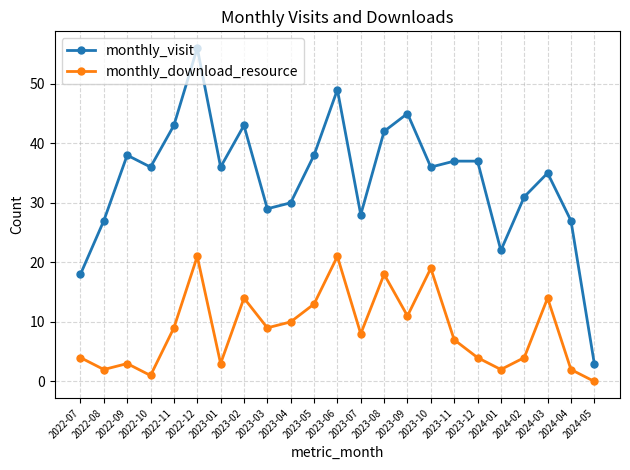

What is the difference between the maximum and minimum values in the monthly_visit series?

53